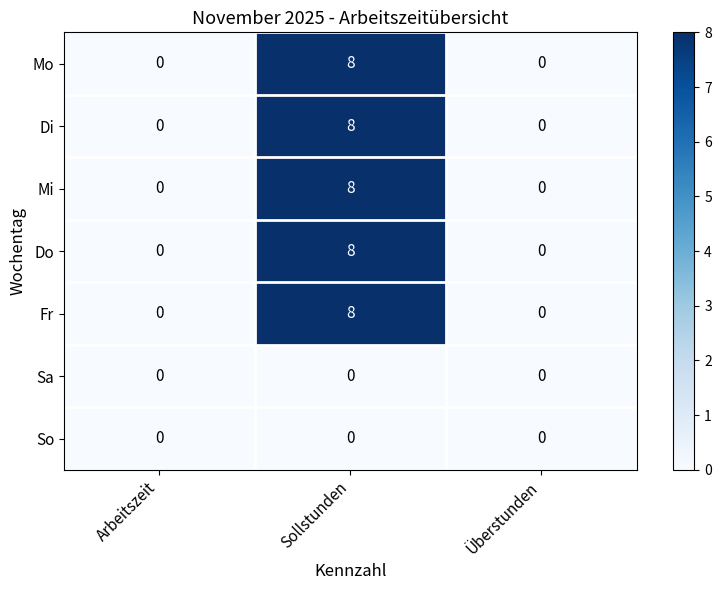

What is the highest value of the Di series?

8